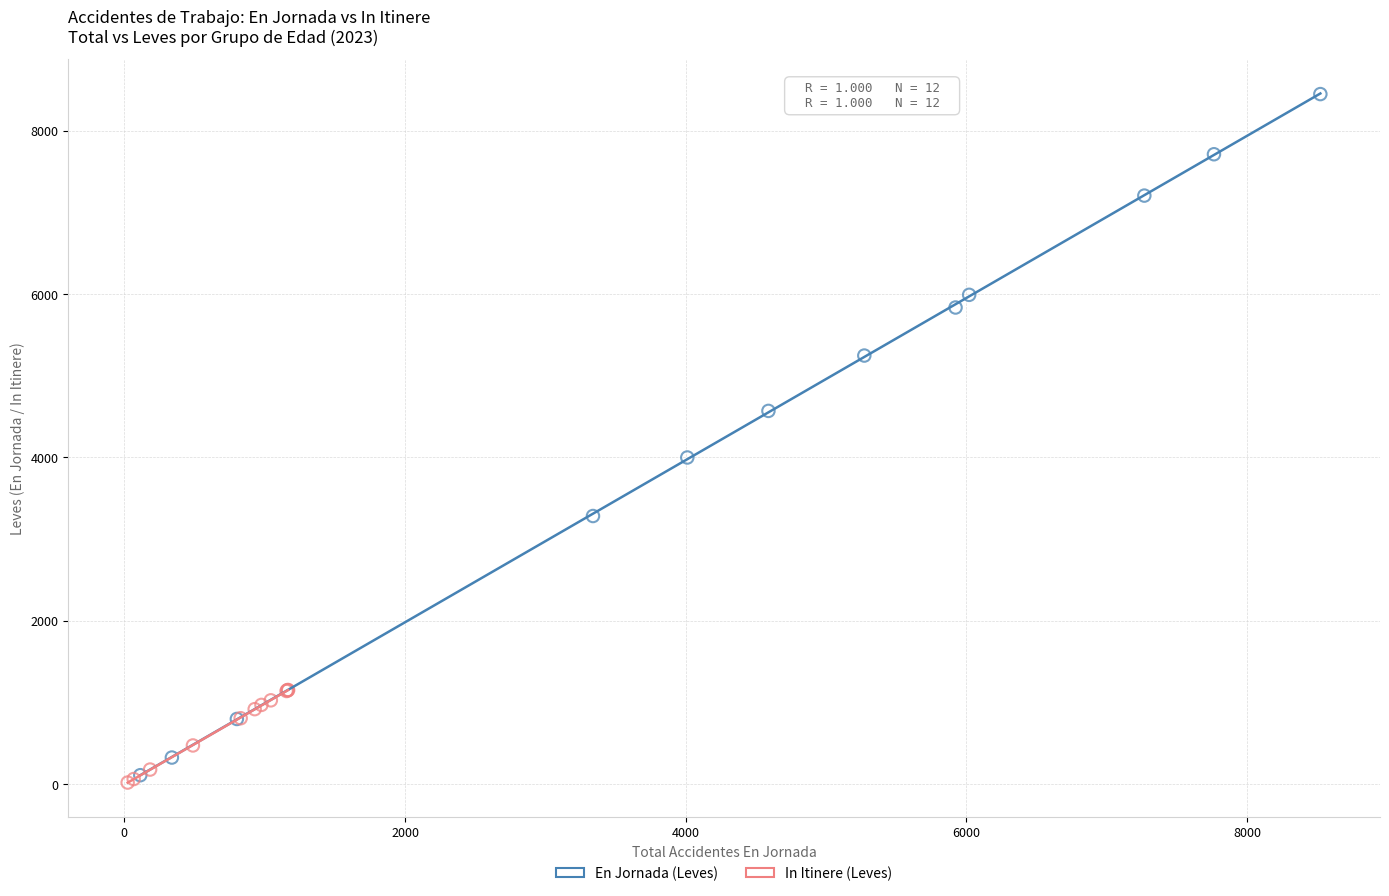

Which series has the largest Y range (max minus min)?

En Jornada (Leves)